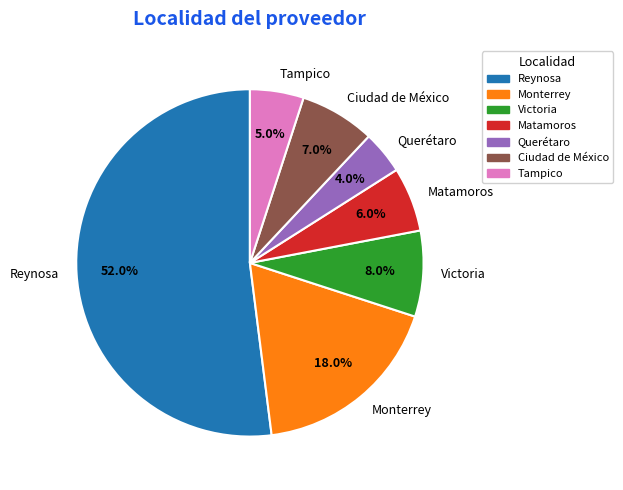

Count the number of slices in the pie.

7